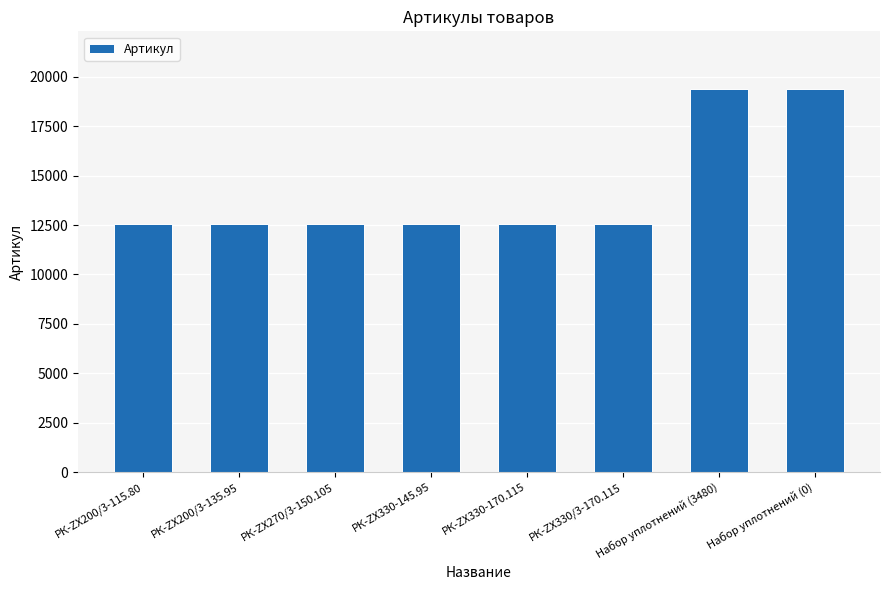

What is the change in value from РК-ZX270/3-150.105 to Набор уплотнений (0)?

+6856